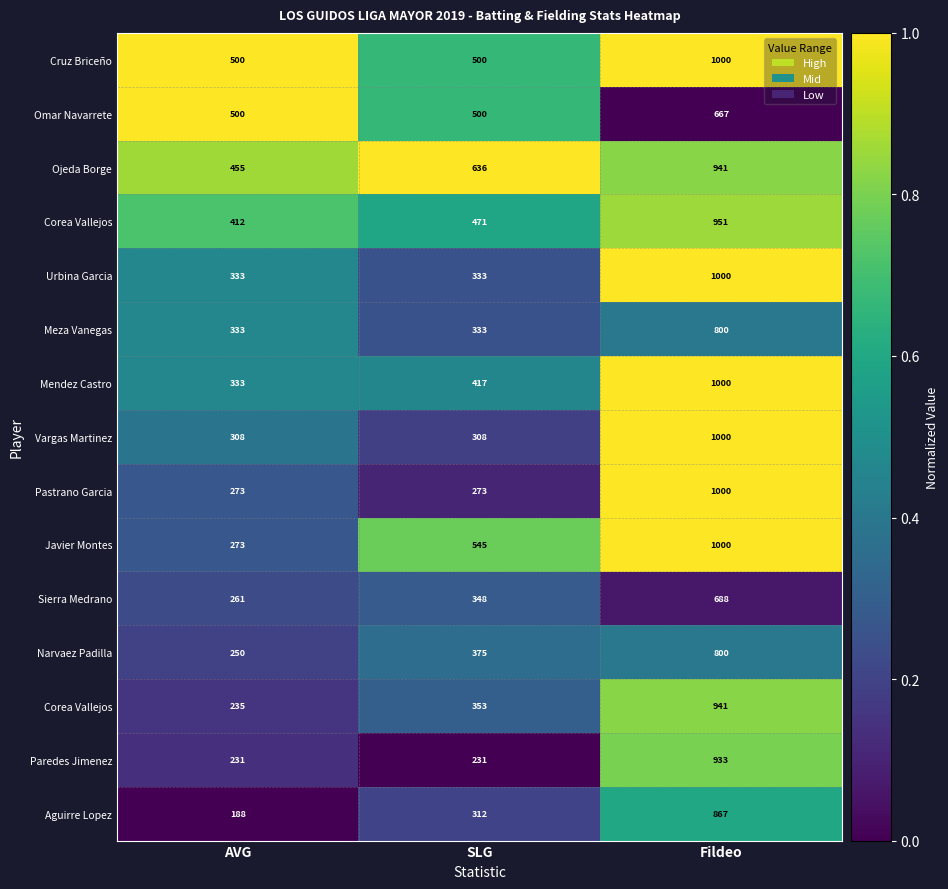

Between AVG and SLG, which is larger?

AVG